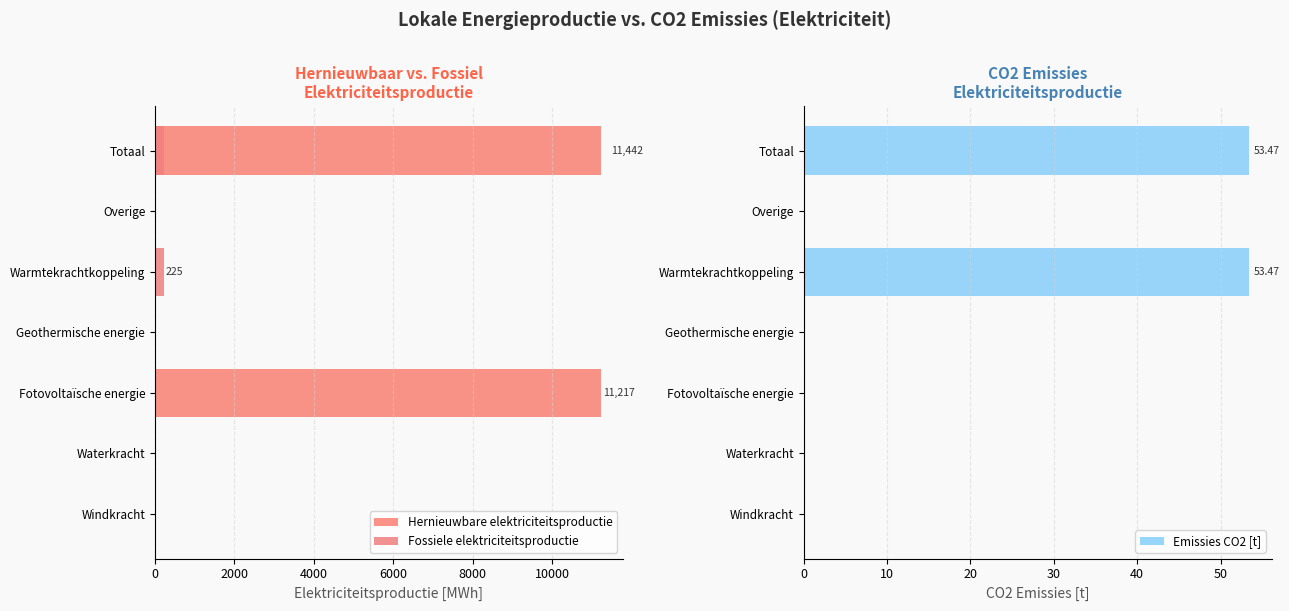

Count the number of categories in the chart.

7